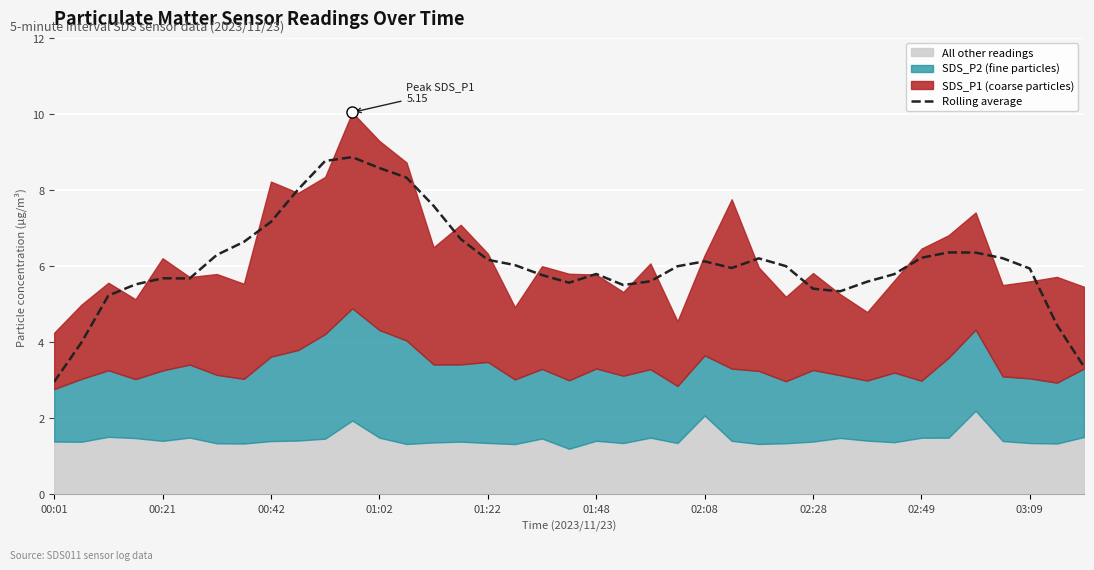

The value at 21 is 7.3. True or false?

False